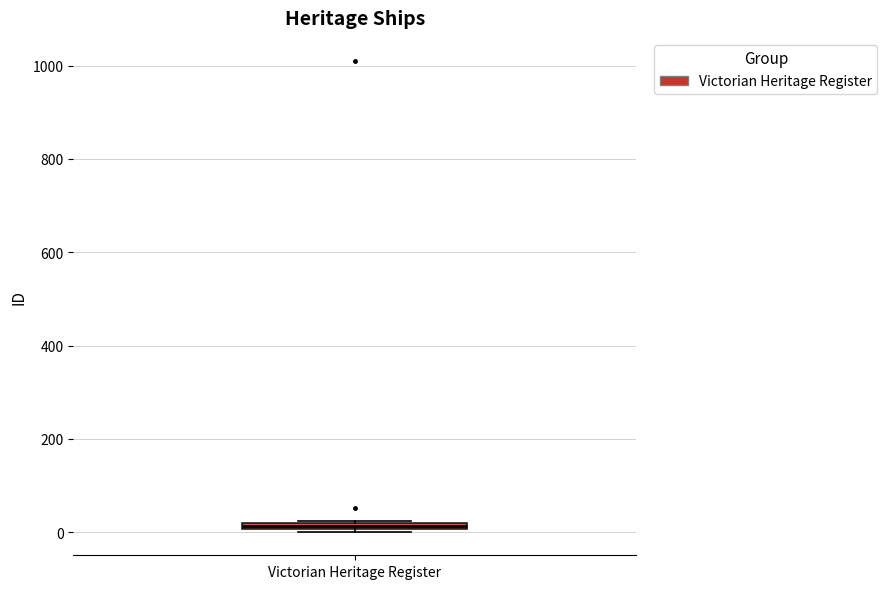

Where is the lower edge of the box for Victorian Heritage Register on the y-axis? The values are not printed on the chart, so give them approximately, as read against the axis.

0